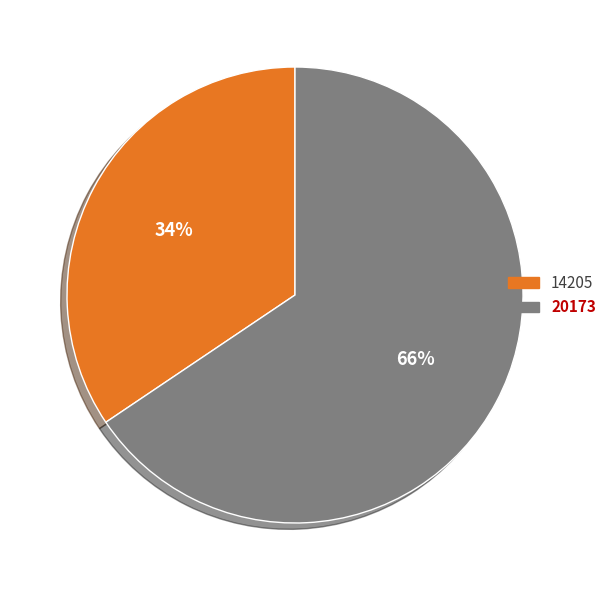

Is it true that 20173 is 66% of the pie?

True